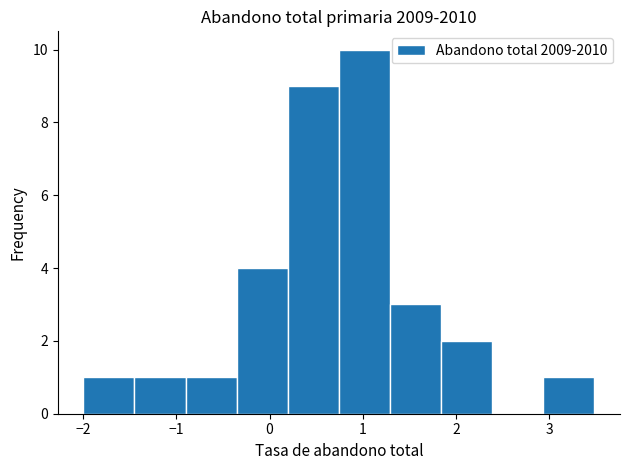

Which range on the x-axis has the tallest bar?

0.7 to 1.3